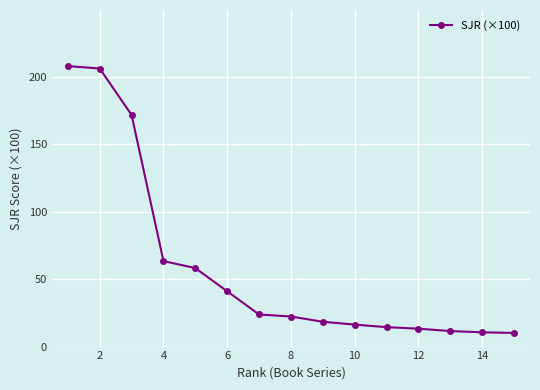

What is the average value?

59.3